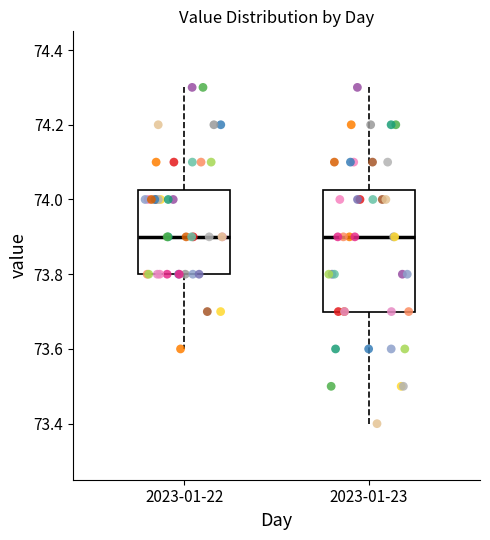

Reading left to right, read every box against the y-axis: the position of its median line, the range the box covers, and the ends of its whiskers. The values are not printed on the chart, so give them approximately, as read against the axis.

2023-01-22: median 73.90, box 73.80 to 74.02, whiskers 73.60 to 74.30
2023-01-23: median 73.90, box 73.70 to 74.02, whiskers 73.40 to 74.30